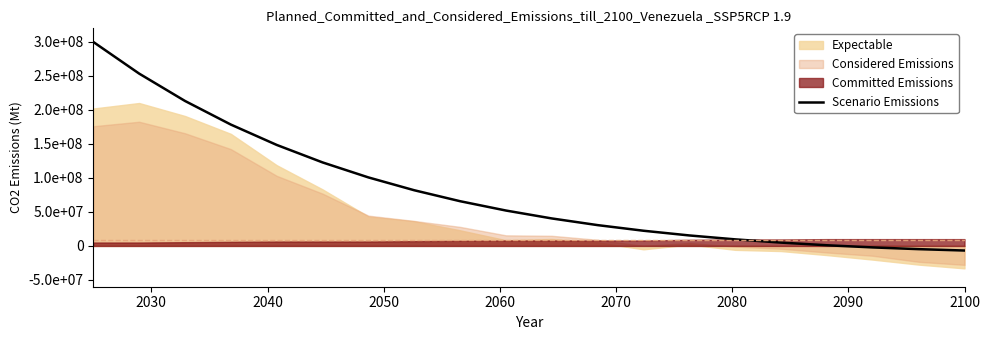

Reading left to right, transcribe all the data shown in this chart.

300000000.0	253445726.3	213199403.9	178465275.2	148543625.7	122819535.8	100752921.5	81869719.0	65754083.4	52041487.5	40412618.7	30587982.5	22323133.4	15404461.7	9645471.6	4883495.4	976794.2	-2198000.9	-4748144.1	-6766764.2